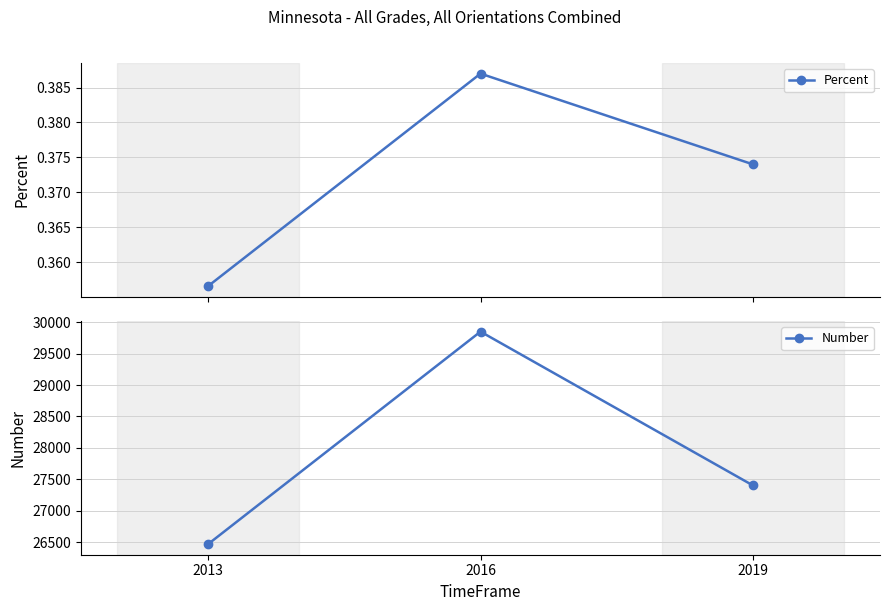

What is the highest value of the Number series?

29850